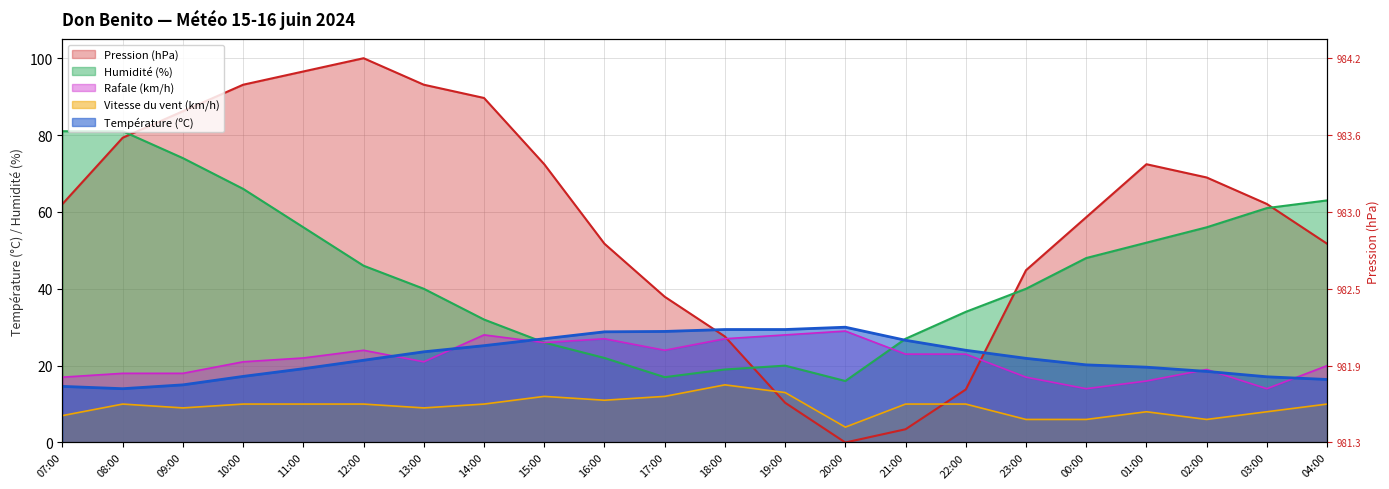

What are all the series names shown in the legend?

Température (ºC), Humidité (%), Pression (hPa), Vitesse du vent (km/h), Rafale (km/h)